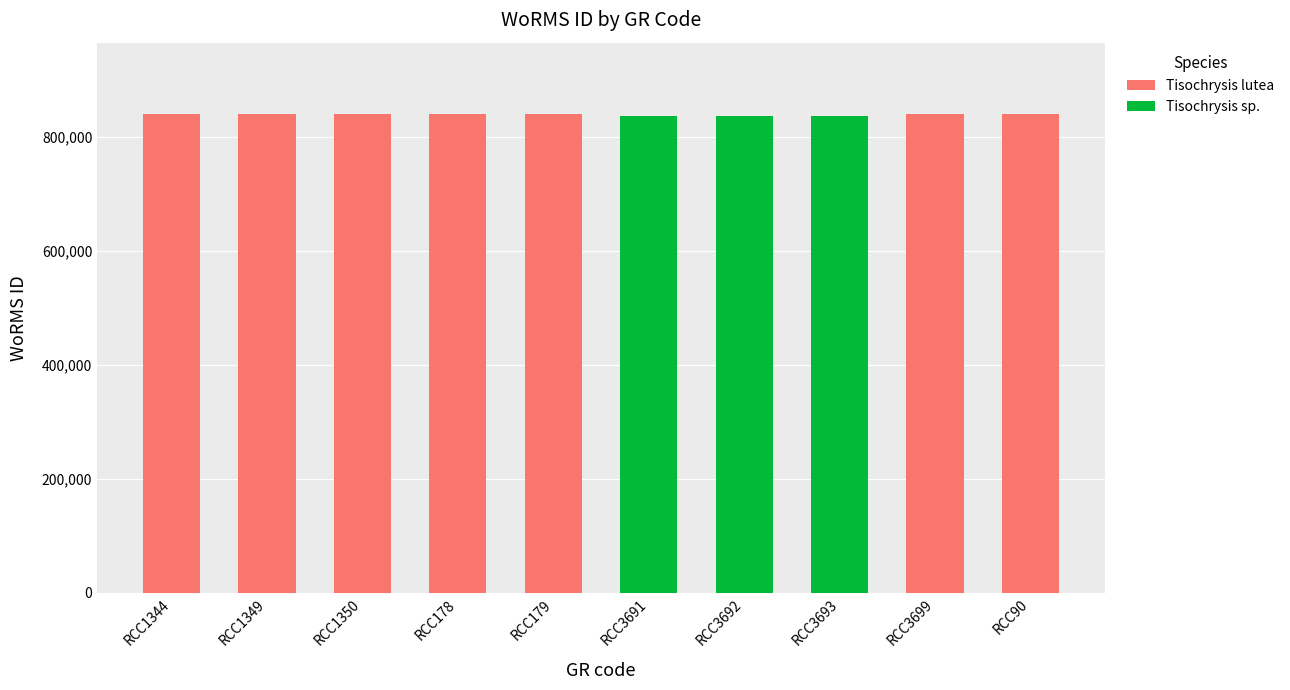

What is the sum of all values?

8390505